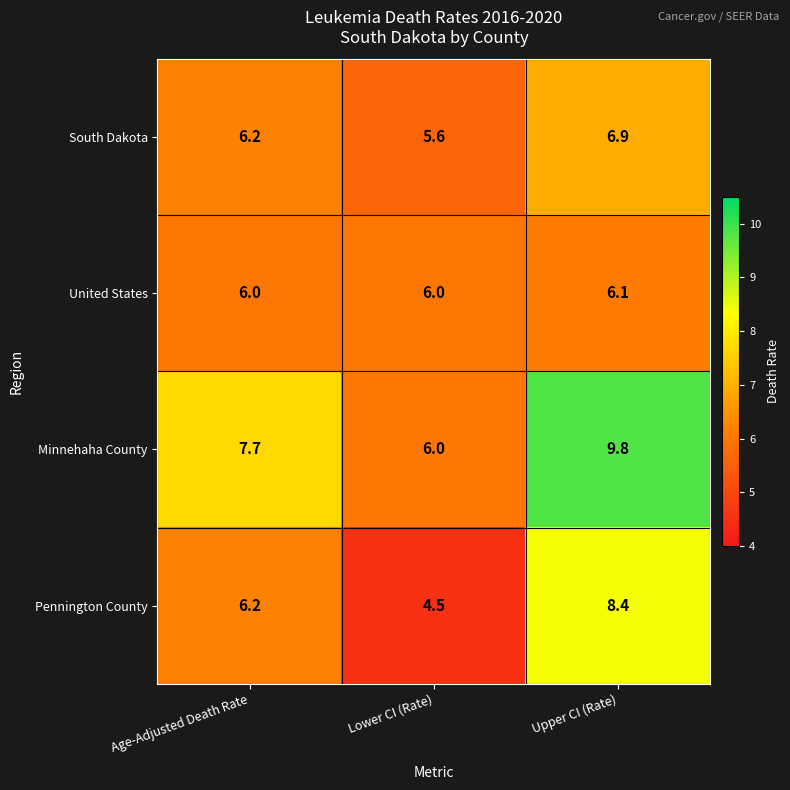

Reading left to right, what are all the values shown in this chart?

South Dakota: Age-Adjusted Death Rate=6.2	Lower CI (Rate)=5.6	Upper CI (Rate)=6.9
United States: Age-Adjusted Death Rate=6.0	Lower CI (Rate)=6.0	Upper CI (Rate)=6.1
Minnehaha County: Age-Adjusted Death Rate=7.7	Lower CI (Rate)=6.0	Upper CI (Rate)=9.8
Pennington County: Age-Adjusted Death Rate=6.2	Lower CI (Rate)=4.5	Upper CI (Rate)=8.4